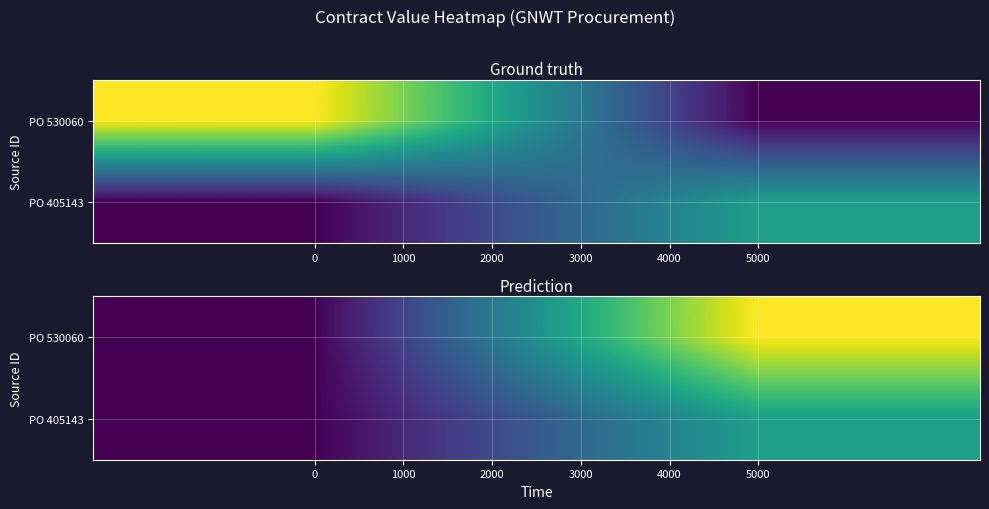

What is the sum of the PO 405143 values at 5000 and 0?

5659.1